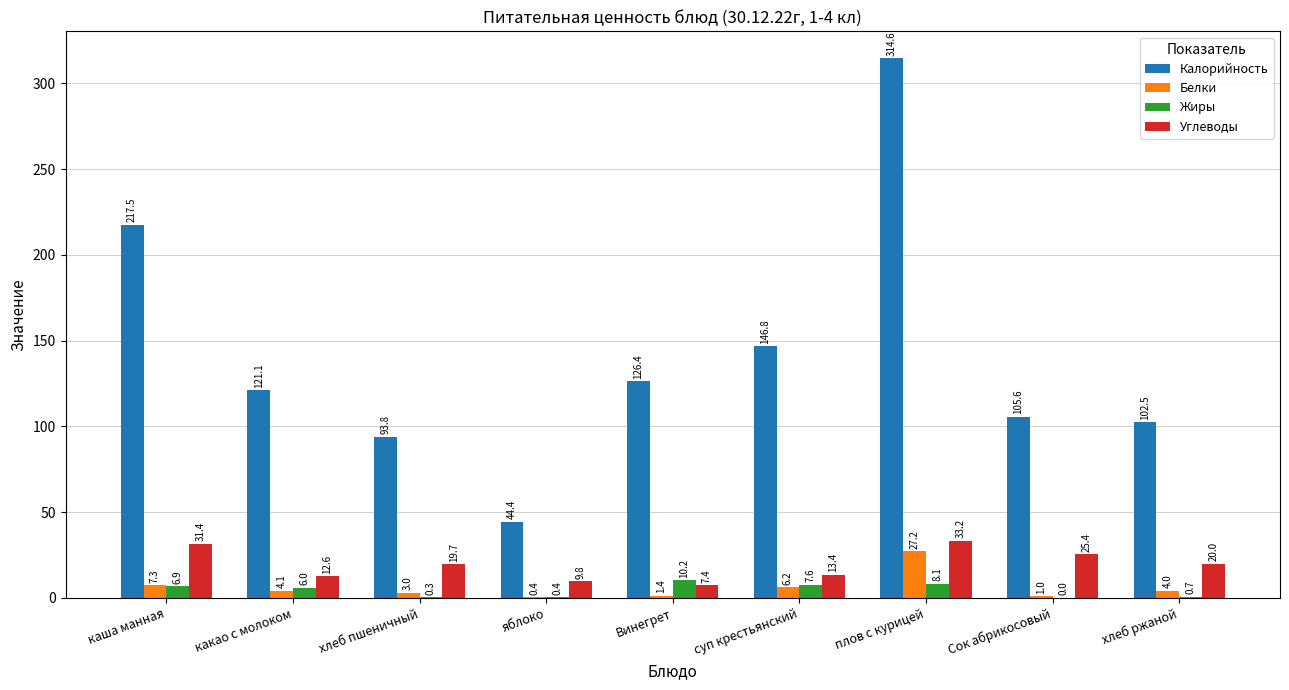

Reading left to right, extract all data points from this chart.

Калорийность: 217.5	121.1	93.8	44.4	126.4	146.8	314.6	105.6	102.5
Белки: 7.3	4.1	3.0	0.4	1.4	6.2	27.2	1.0	4.0
Жиры: 6.9	6.0	0.3	0.4	10.2	7.6	8.1	0.0	0.7
Углеводы: 31.4	12.6	19.7	9.8	7.4	13.4	33.2	25.4	20.0